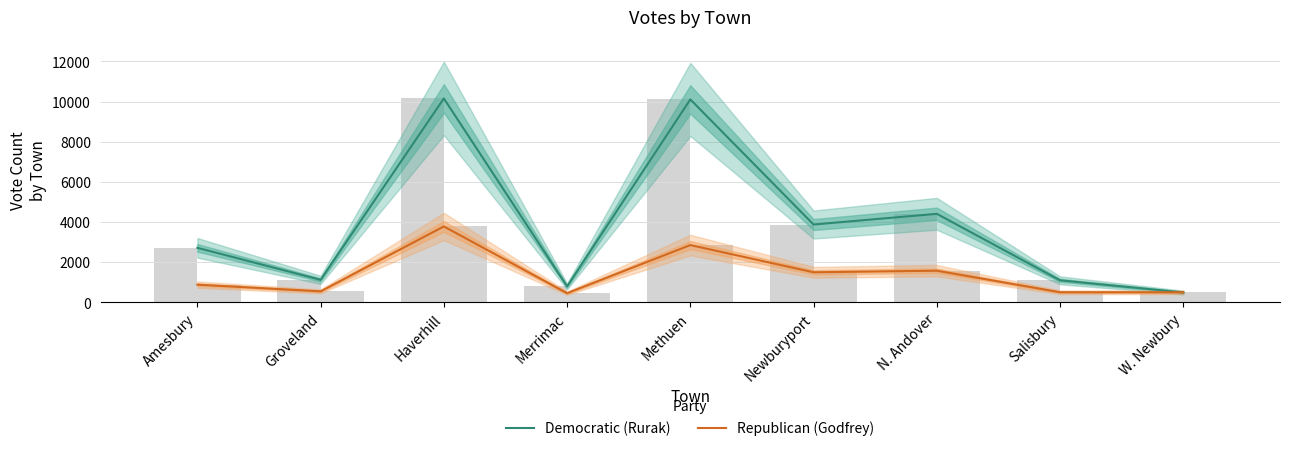

How many data points in Democratic (Rurak) are less than 2718?

4